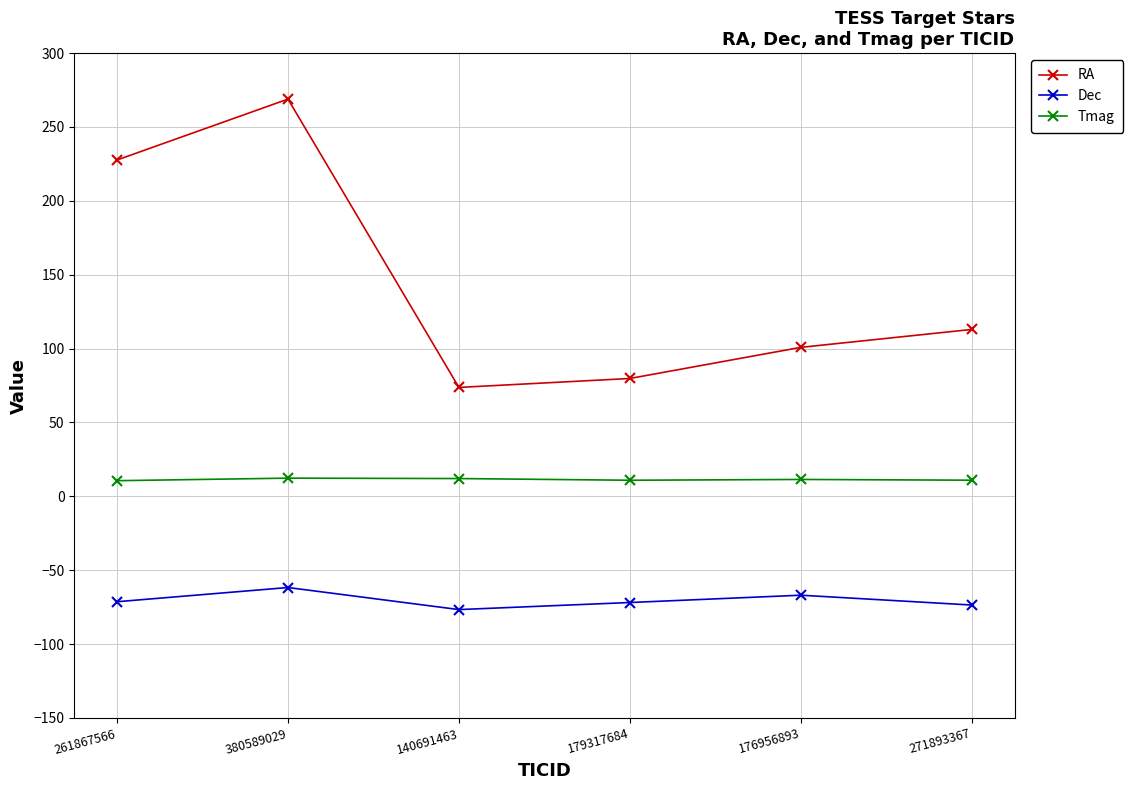

At how many categories does at least one series exceed 40?

6